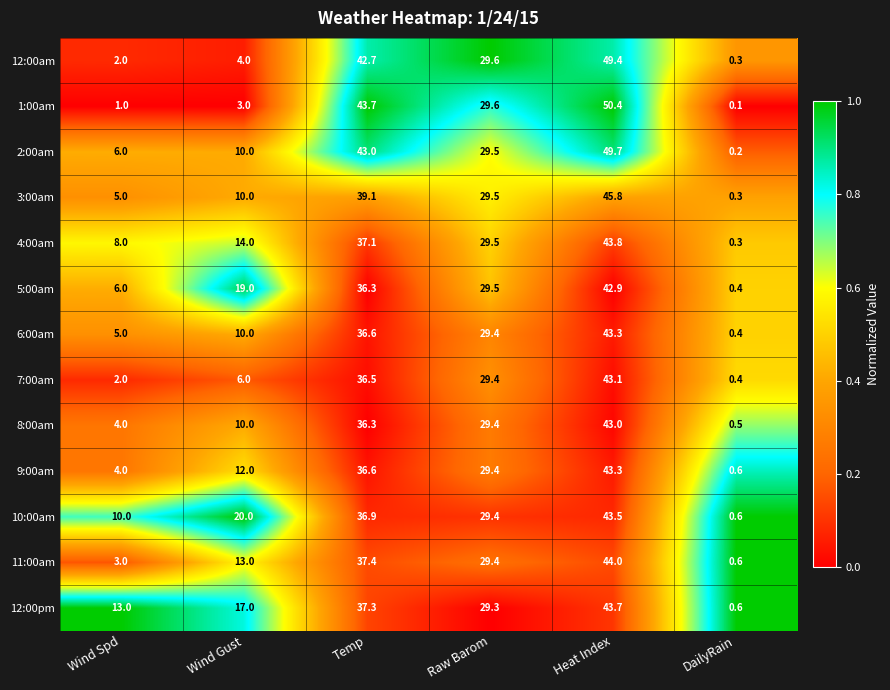

Where does the 12:00pm series first go above 29?

Temp